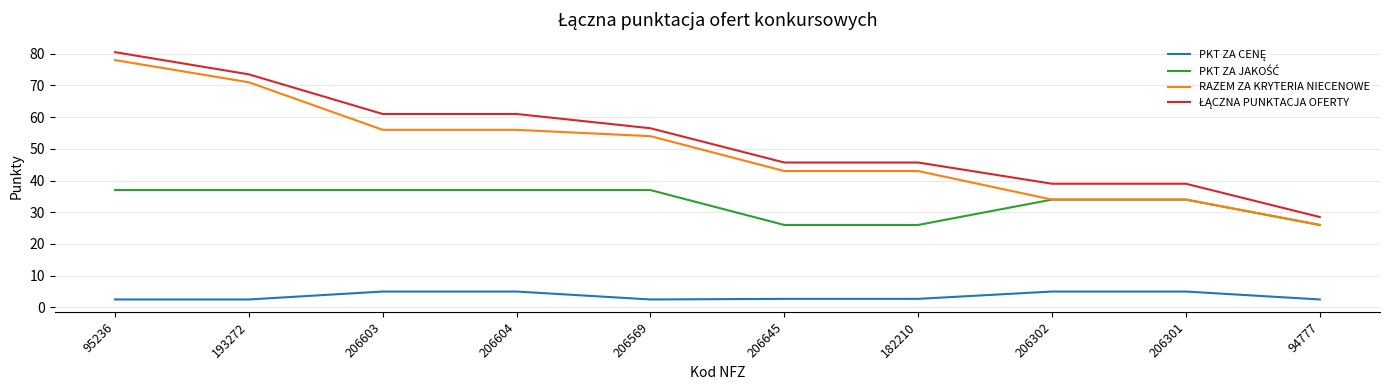

Which category has the highest value in the RAZEM ZA KRYTERIA NIECENOWE series?

95236